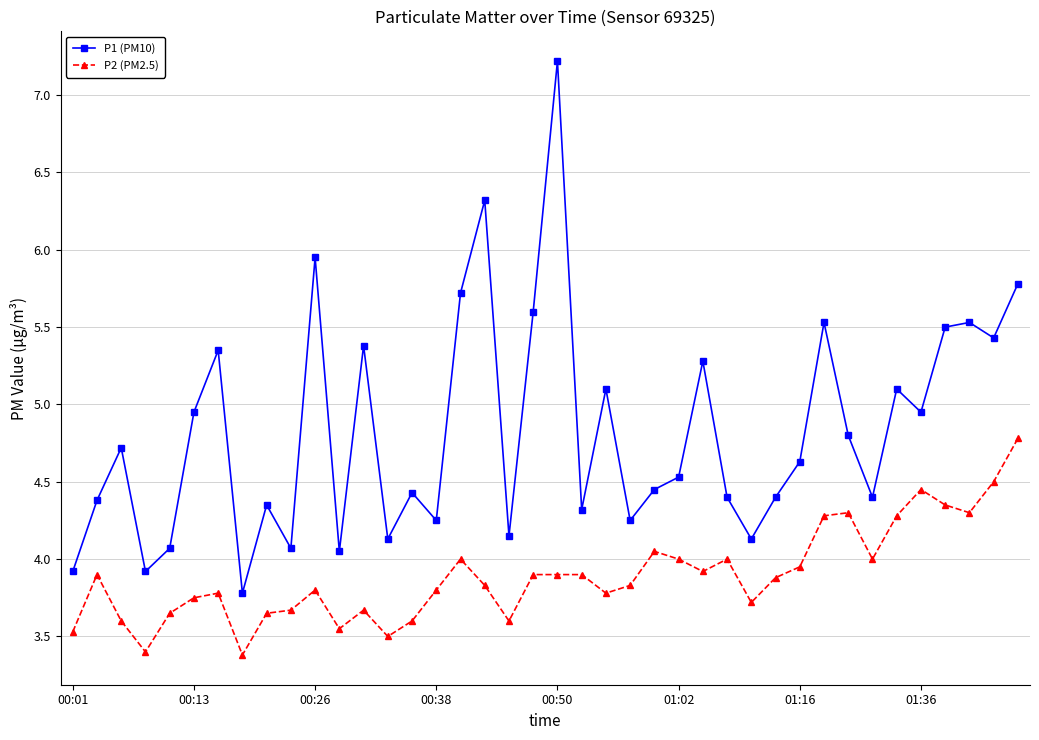

True or false: P2 (PM2.5) and P1 (PM10) cross at least once.

False